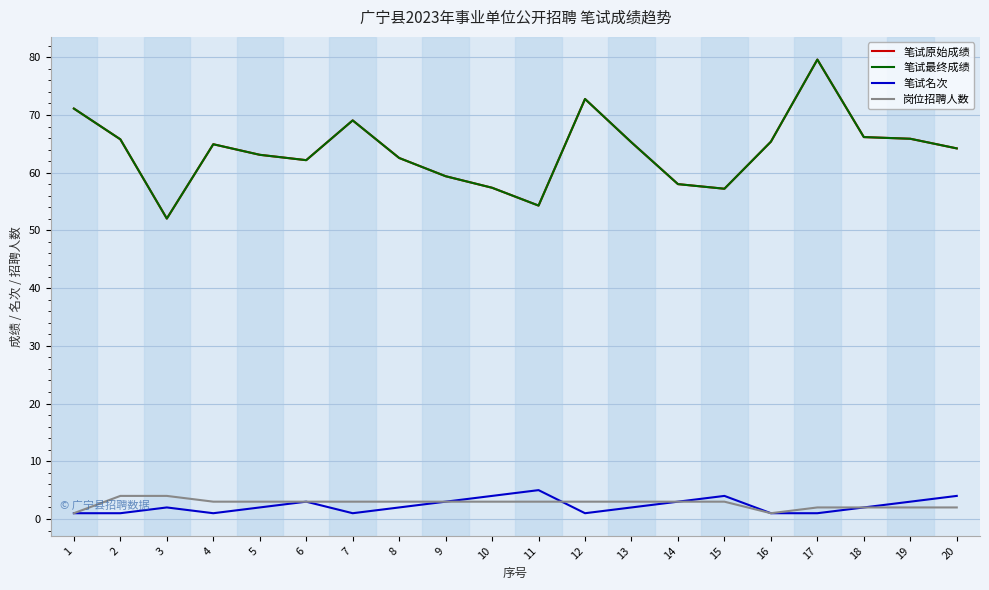

Is this an area chart (filled region under the line)?

No